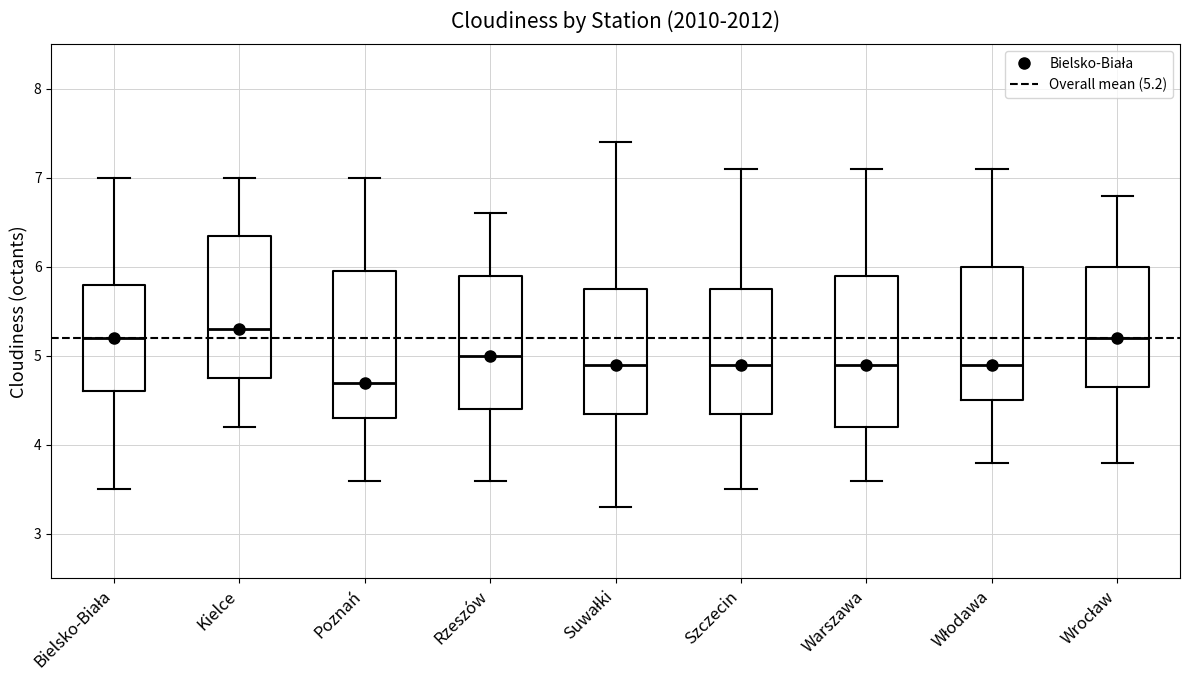

Reading left to right, transcribe this box plot: for each box, give where its median line is, the range the box spans, and where its two whiskers end, as read against the y-axis. The values are not printed on the chart, so give them approximately, as read against the axis.

Bielsko-Biała: median 5.2, box 4.6 to 5.8, whiskers 3.5 to 7.0
Kielce: median 5.3, box 4.8 to 6.4, whiskers 4.2 to 7.0
Poznań: median 4.7, box 4.3 to 6.0, whiskers 3.6 to 7.0
Rzeszów: median 5.0, box 4.4 to 5.9, whiskers 3.6 to 6.6
Suwałki: median 4.9, box 4.4 to 5.8, whiskers 3.3 to 7.4
Szczecin: median 4.9, box 4.4 to 5.8, whiskers 3.5 to 7.1
Warszawa: median 4.9, box 4.2 to 5.9, whiskers 3.6 to 7.1
Włodawa: median 4.9, box 4.5 to 6.0, whiskers 3.8 to 7.1
Wrocław: median 5.2, box 4.7 to 6.0, whiskers 3.8 to 6.8